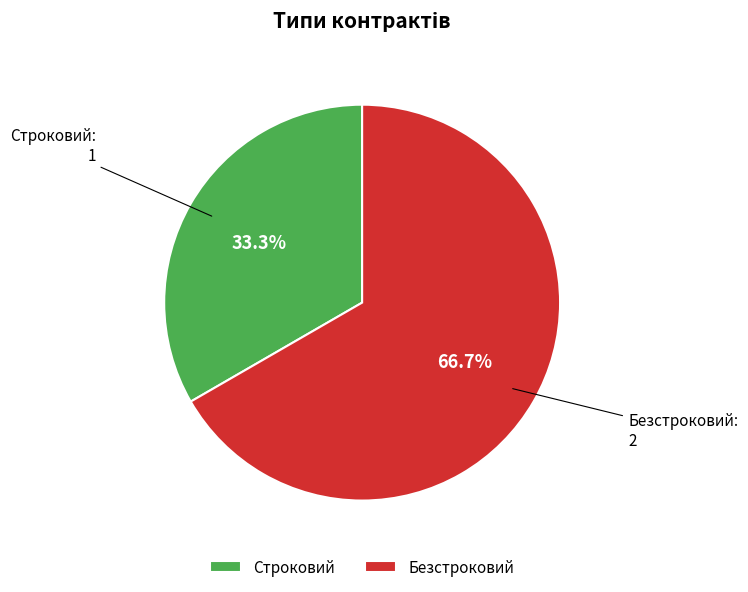

True or false: Строковий accounts for 48% of the total.

False